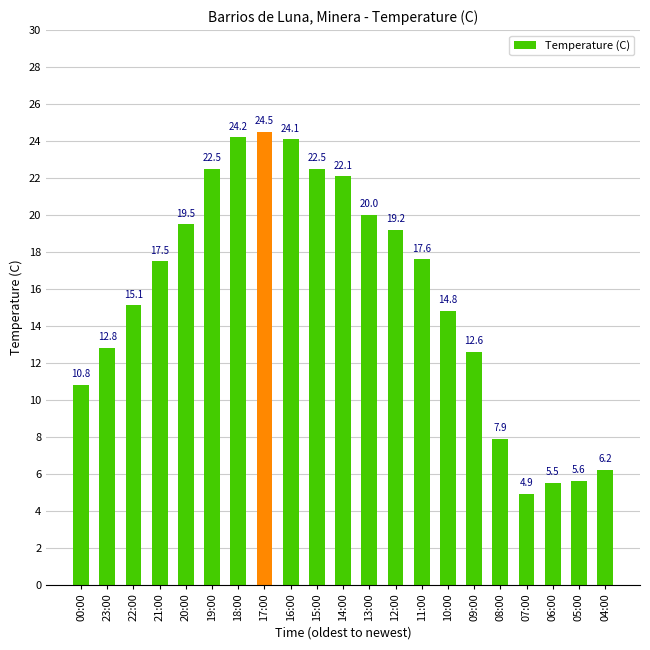

What is the difference between the maximum and minimum values?

19.6